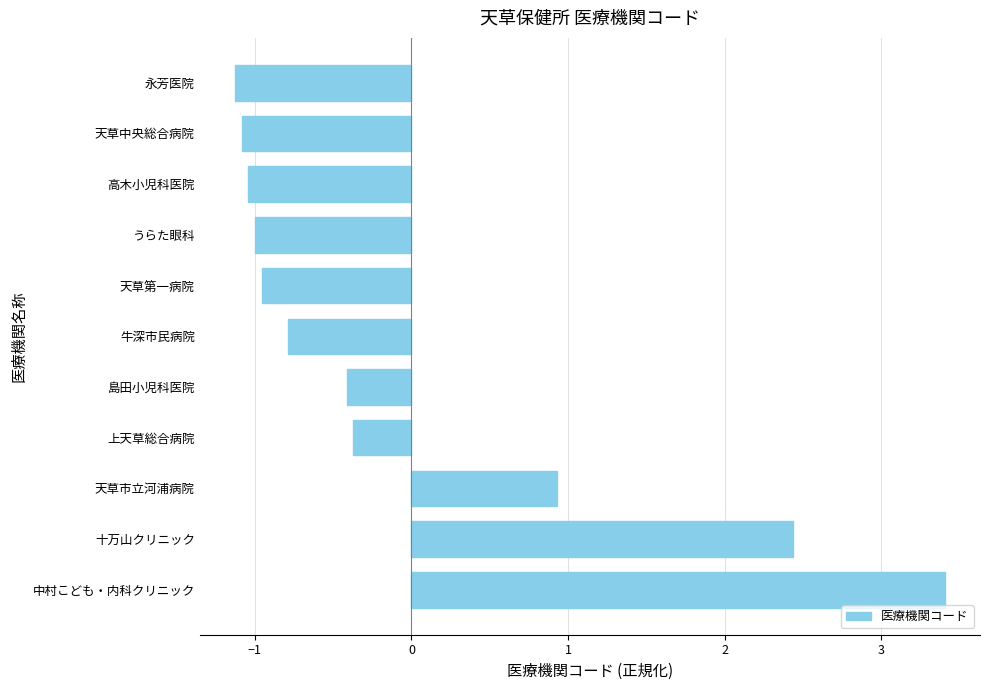

How many data points are above 0?

3